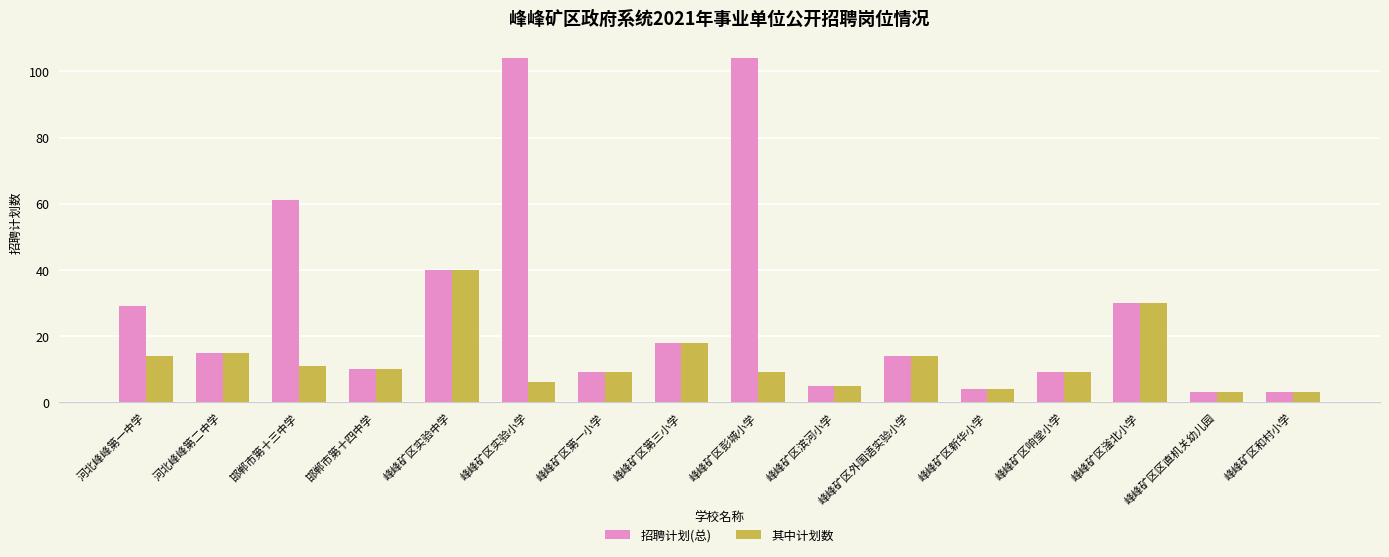

Which category has the highest value in the 其中计划数 series?

峰峰矿区实验中学